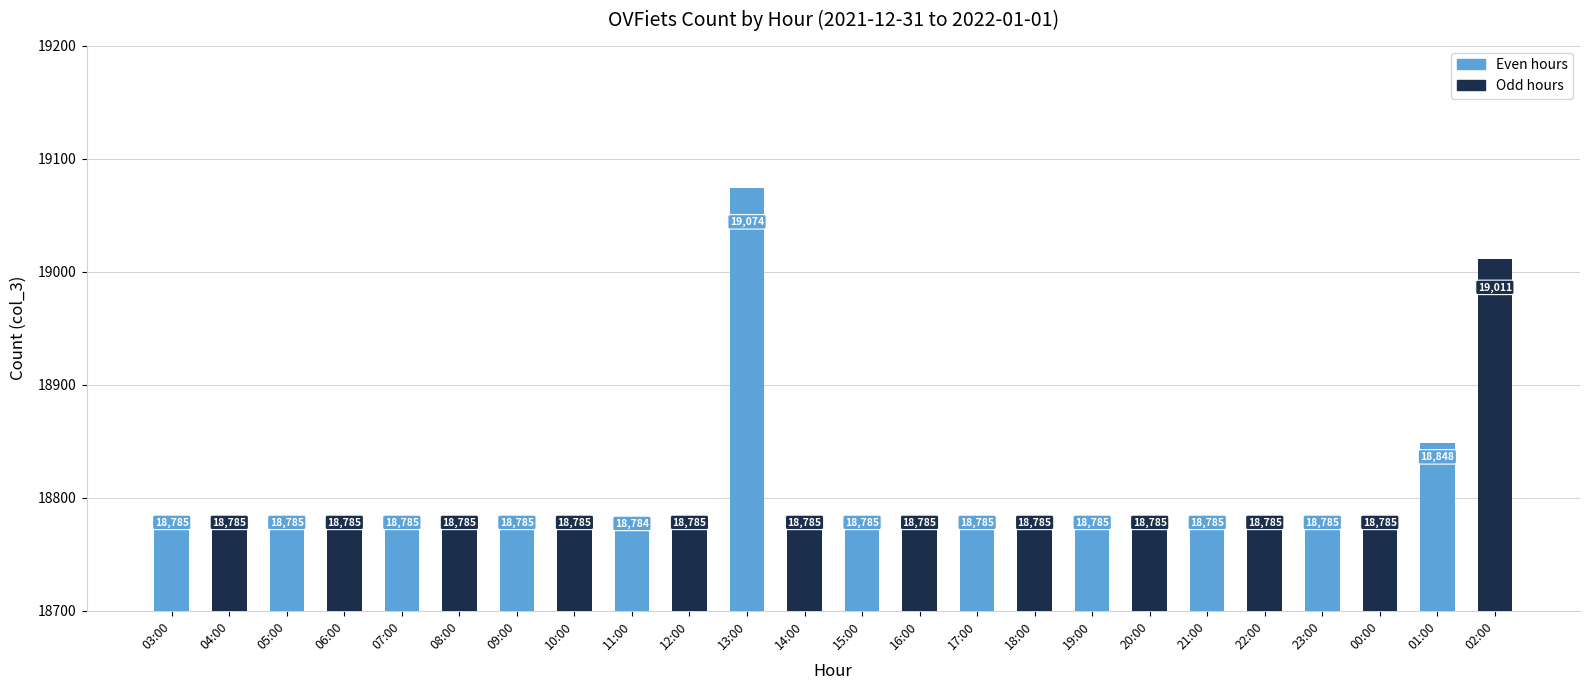

What is the sum of all values?

451417